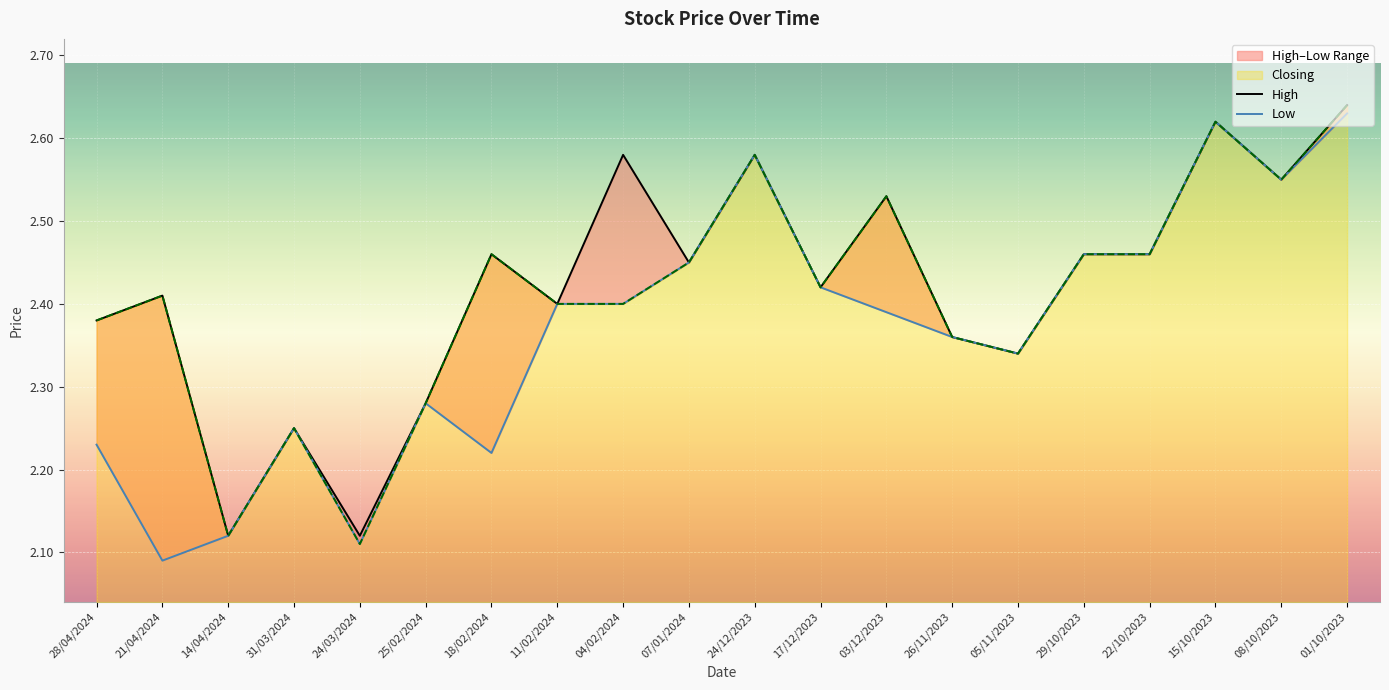

Which series has the widest spread of values?

Low